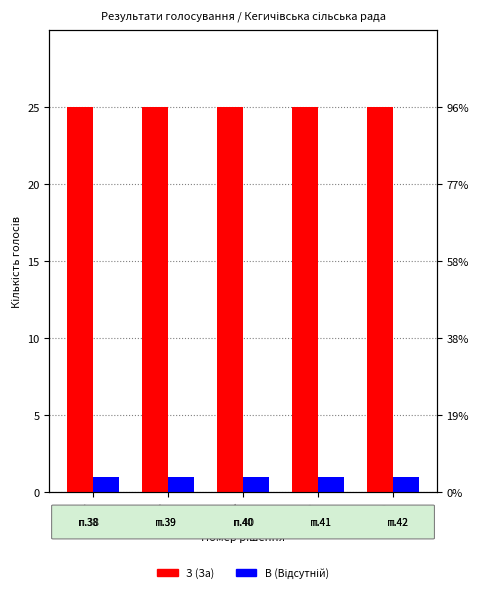

At 6469, list the series in order from smallest to largest.

В (Відсутній), З (За)